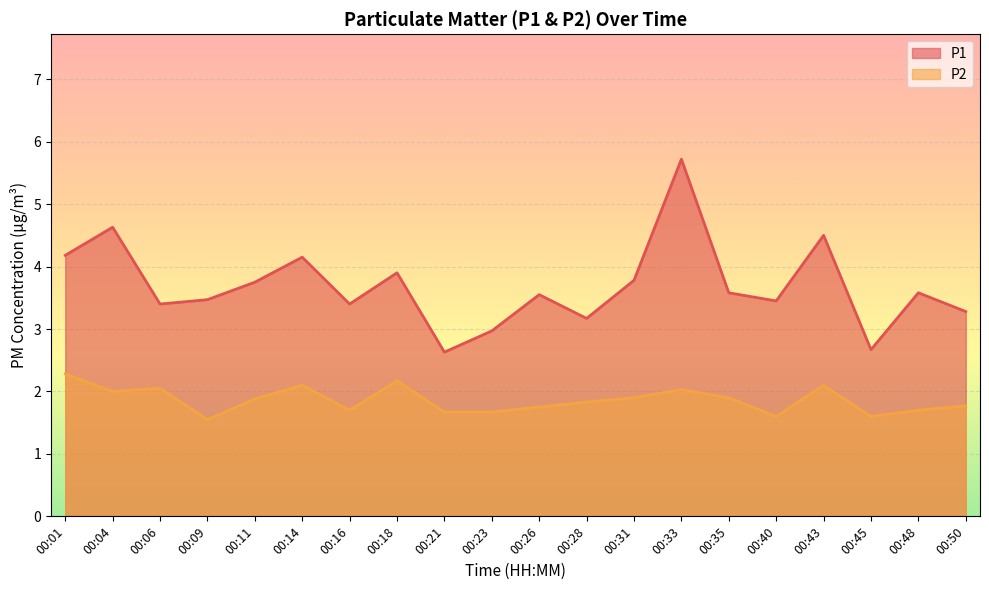

True or false: P2 and P1 intersect in this chart.

False